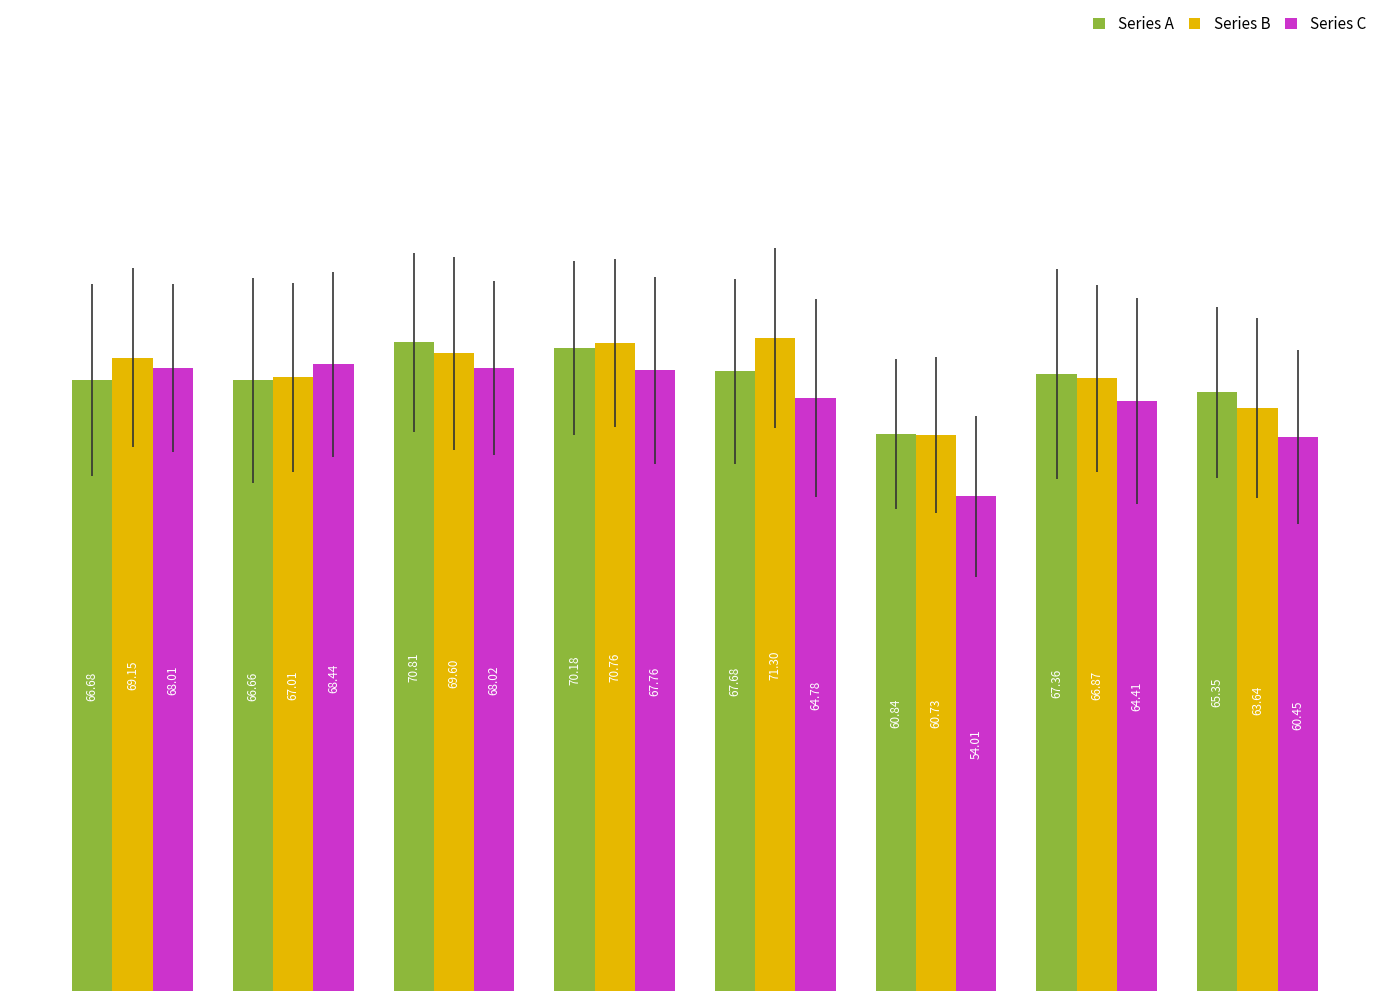

What is the greatest value displayed?

71.3